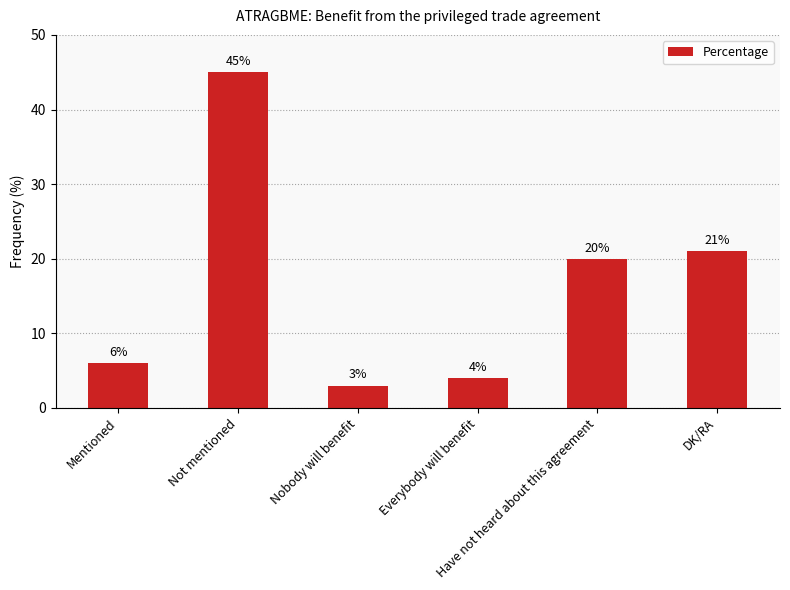

What is the change in value from Mentioned to Have not heard about this agreement?

+14